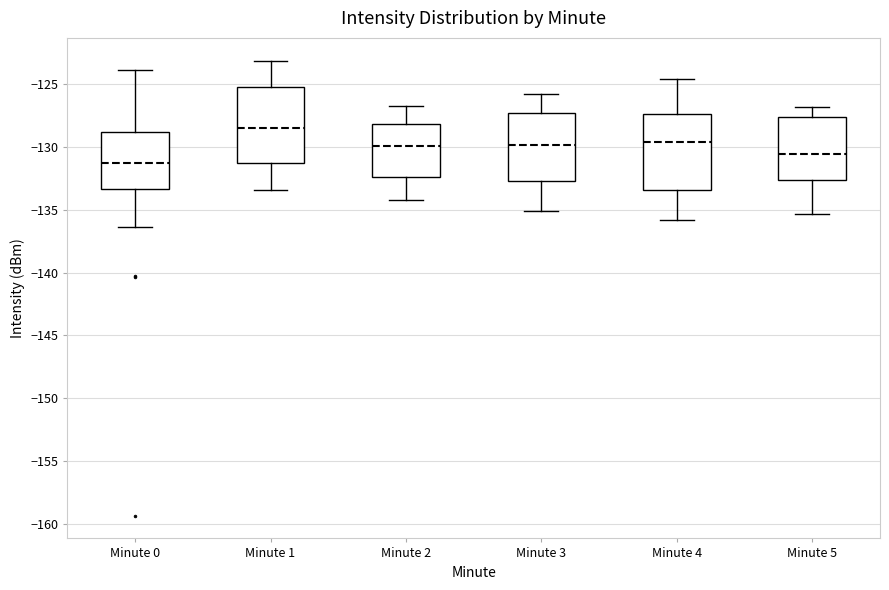

Where is the upper edge of the box for Minute 2 on the y-axis? The values are not printed on the chart, so give them approximately, as read against the axis.

-128.0